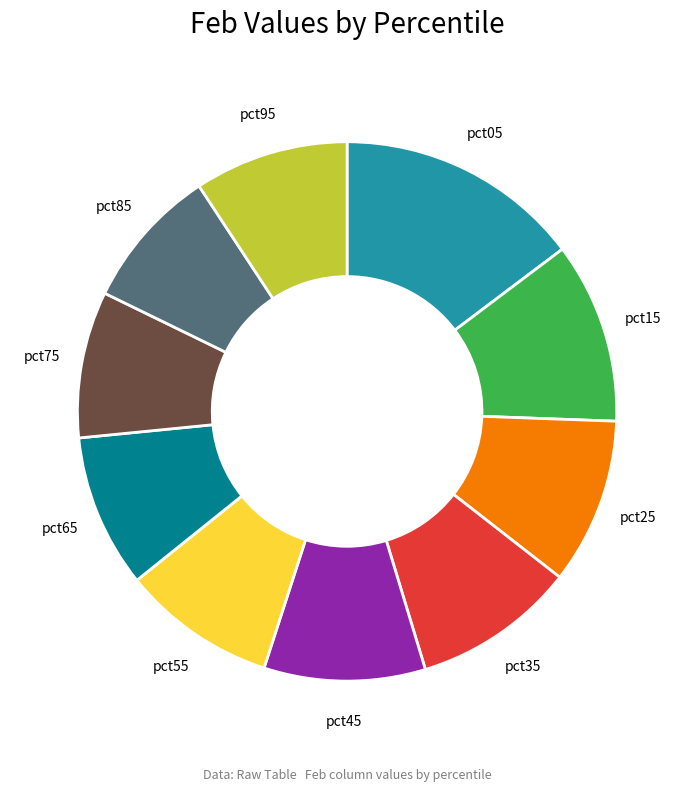

How many segments does this pie chart have?

10